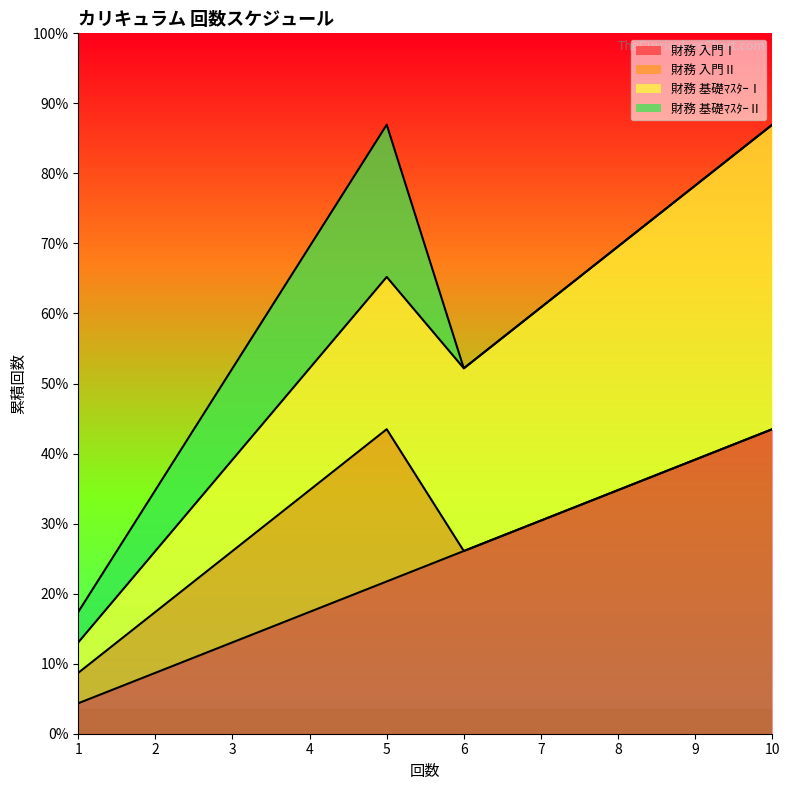

How many lines are shown in the chart?

4